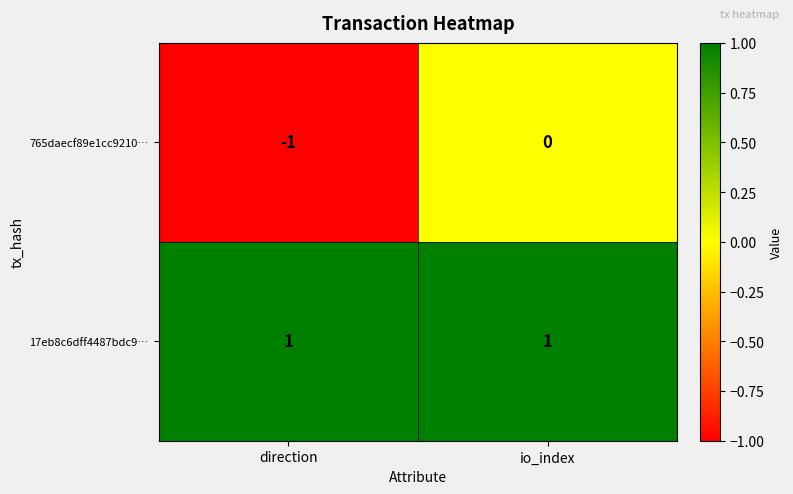

Reading right to left, list all the values displayed in this chart.

765daecf89e1cc9210…: 0	-1
17eb8c6dff4487bdc9…: 1	1